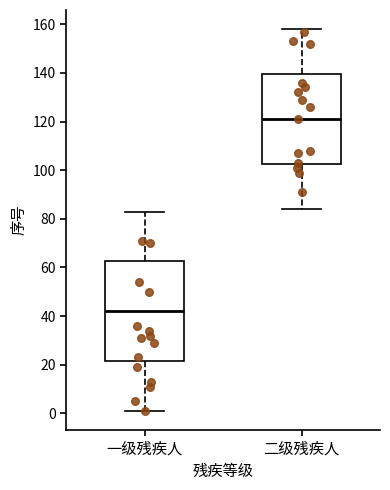

Reading left to right, transcribe this box plot: for each box, give where its median line is, the range the box spans, and where its two whiskers end, as read against the y-axis. The values are not printed on the chart, so give them approximately, as read against the axis.

一级残疾人: median 42, box 22 to 62, whiskers 2 to 84
二级残疾人: median 122, box 102 to 140, whiskers 84 to 158